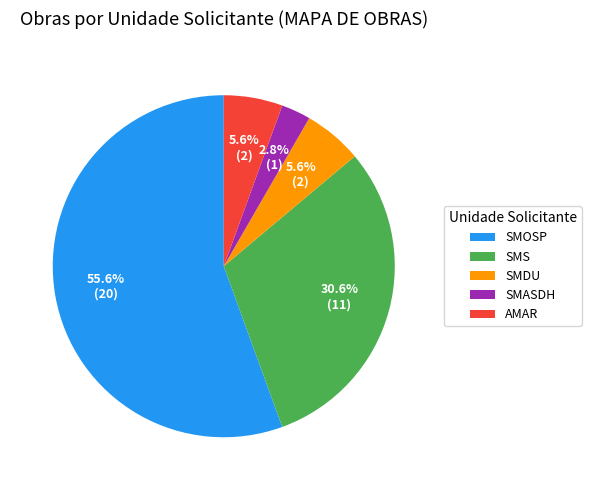

Is there a majority slice in this chart?

Yes